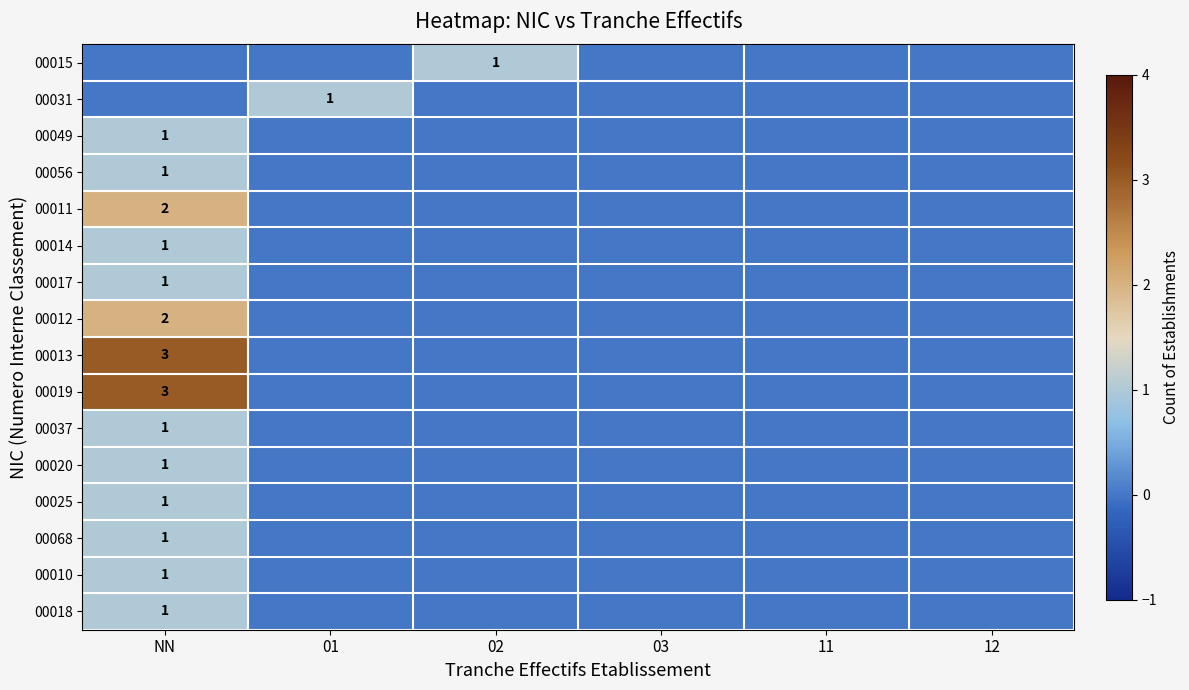

True or false: 00037 has a value of 2 at NN.

False